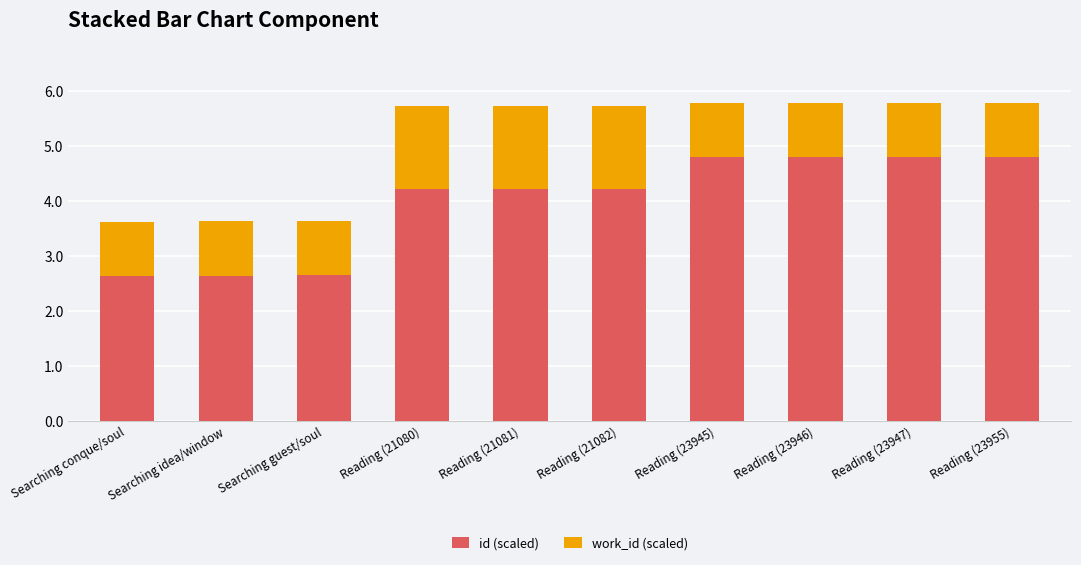

What is the maximum value for id (scaled)?

4.8